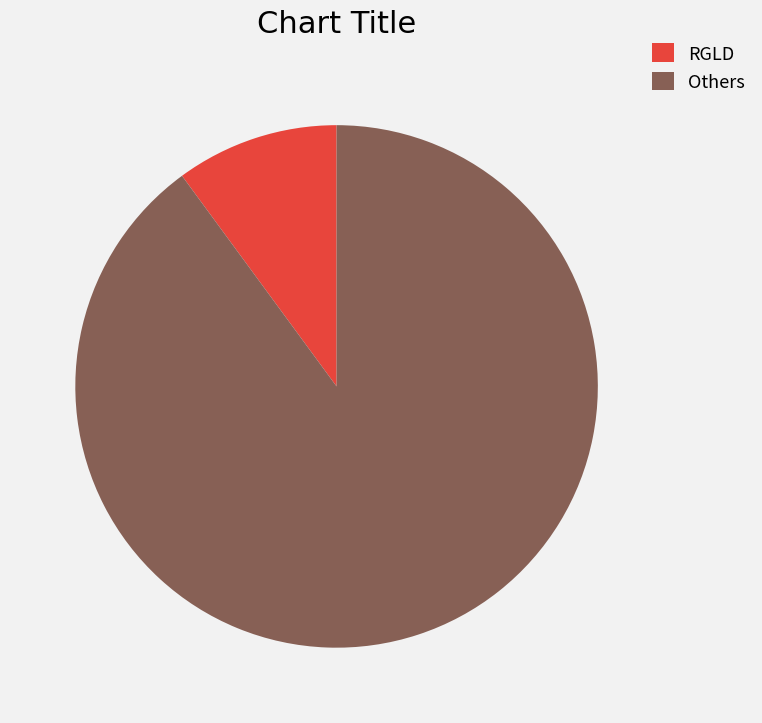

The Others slice represents 80% of the pie. True or false?

False